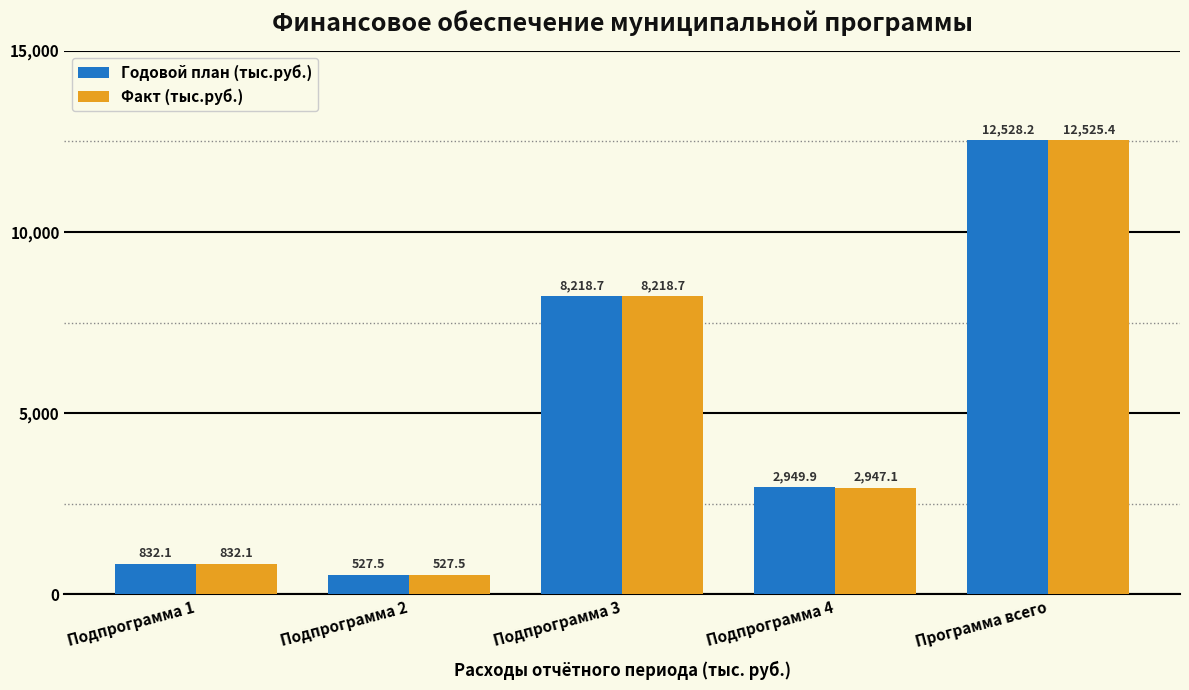

Reading left to right, extract all data points from this chart.

Годовой план (тыс.руб.): Подпрограмма 1=832.1	Подпрограмма 2=527.5	Подпрограмма 3=8218.7	Подпрограмма 4=2949.9	Программа всего=12528.2
Факт (тыс.руб.): Подпрограмма 1=832.1	Подпрограмма 2=527.5	Подпрограмма 3=8218.7	Подпрограмма 4=2947.1	Программа всего=12525.4